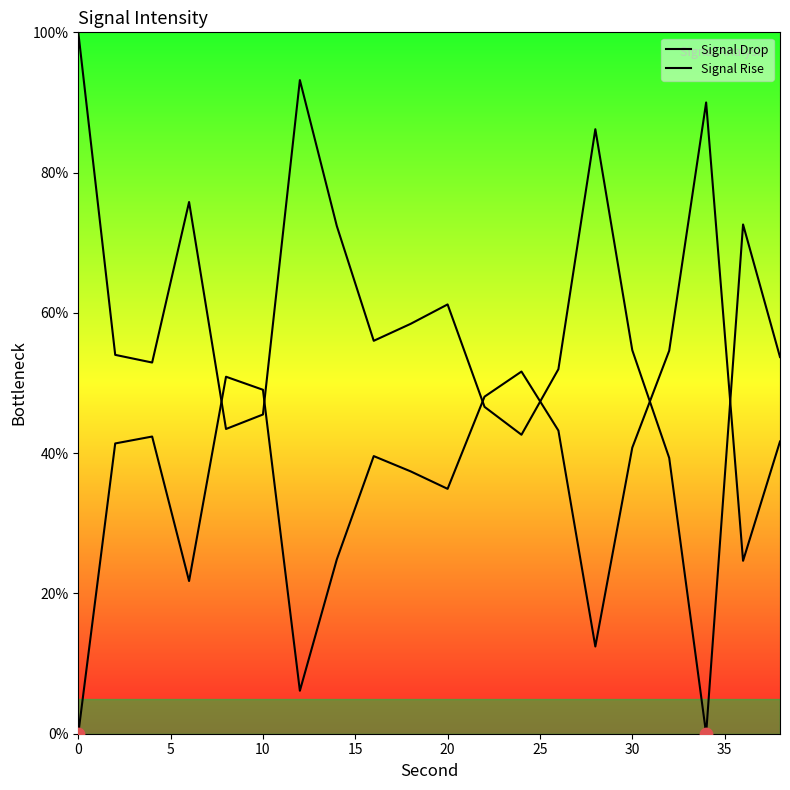

How many lines are shown in the chart?

2